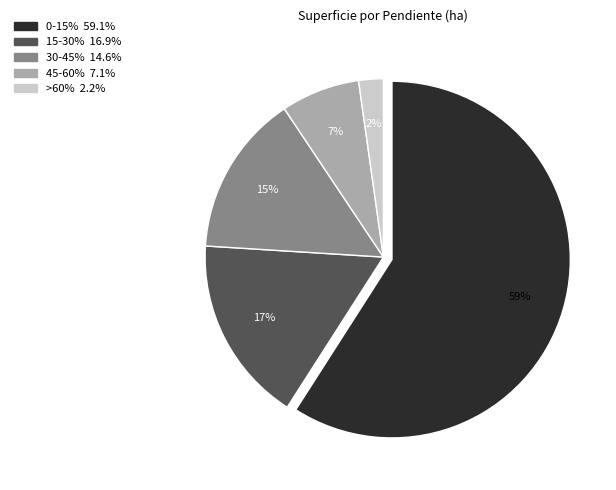

The >60% slice represents 2% of the pie. True or false?

True